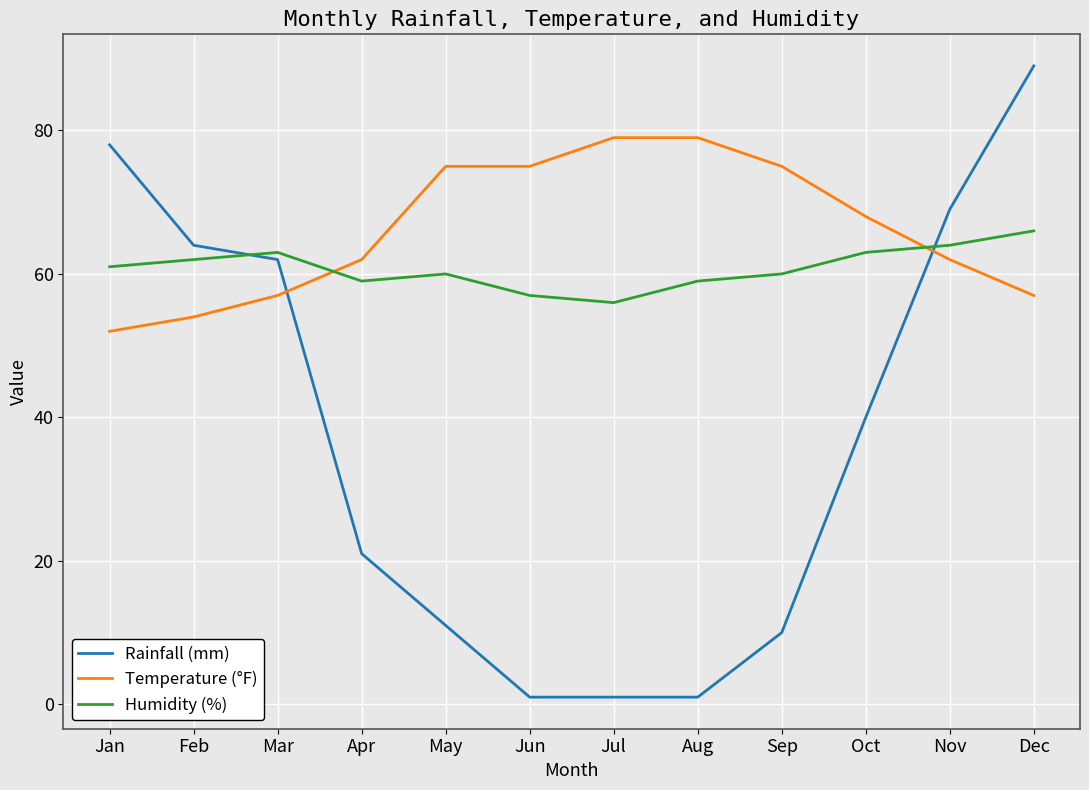

What is the difference between the maximum and minimum values in the Rainfall (mm) series?

88